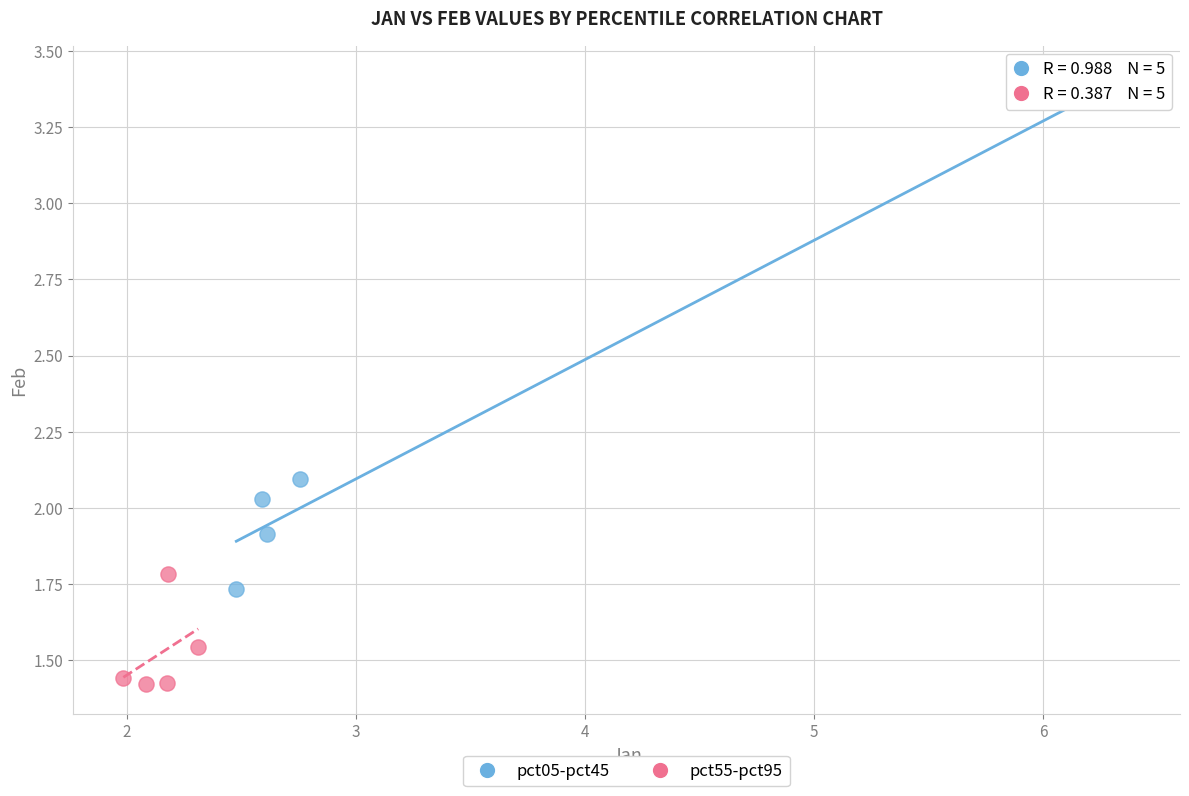

Which series reaches the maximum Y coordinate?

pct05-pct45